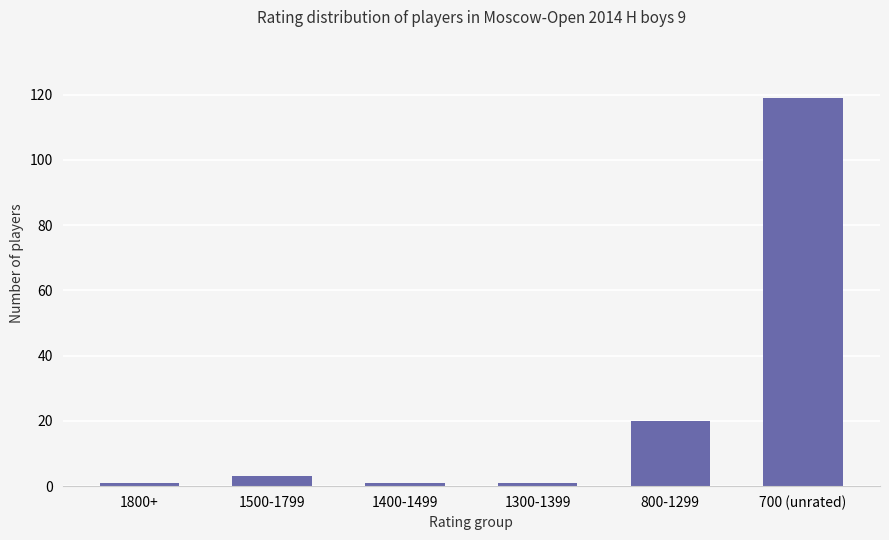

What position from the right is 1300-1399?

3